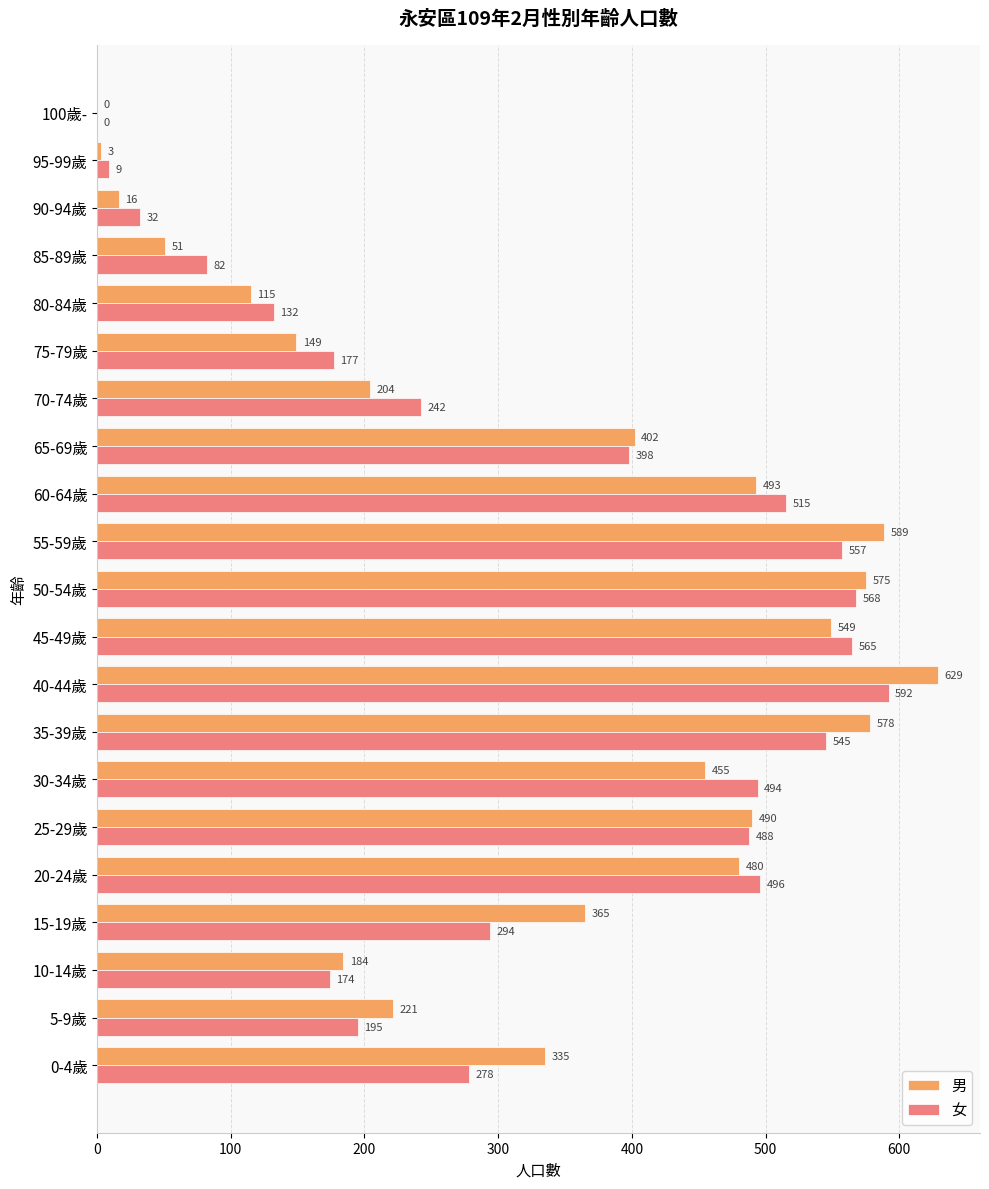

What is the sum of the 男 values at 85-89歲 and 80-84歲?

166